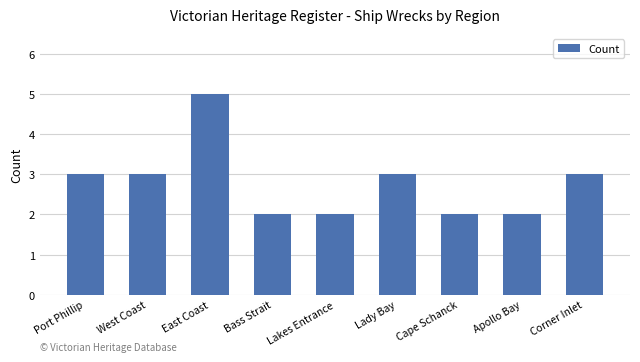

True or false: the data shows 3 at East Coast.

False